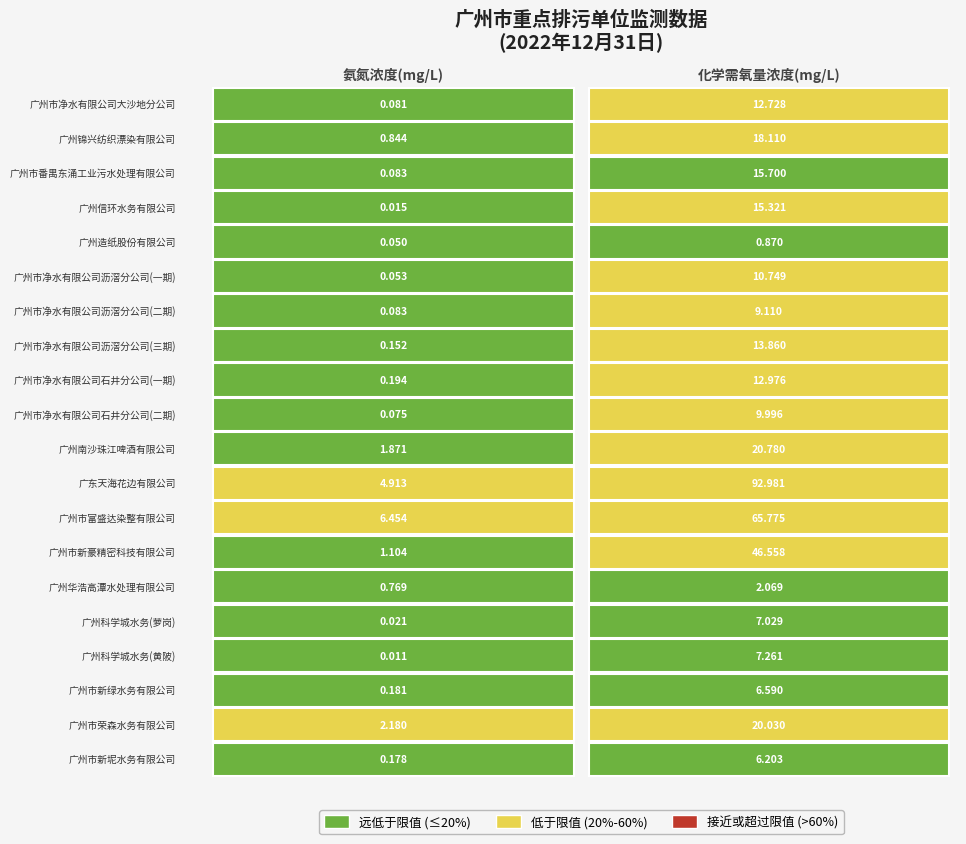

Which series has the largest range (max minus min)?

广东天海花边有限公司